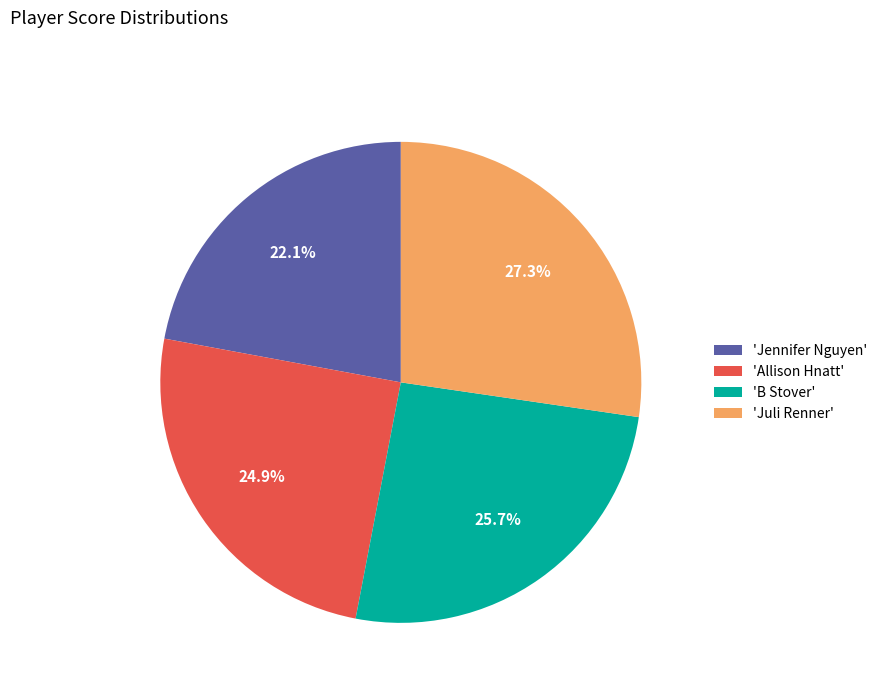

What is the largest slice in the pie chart?

'Juli Renner'